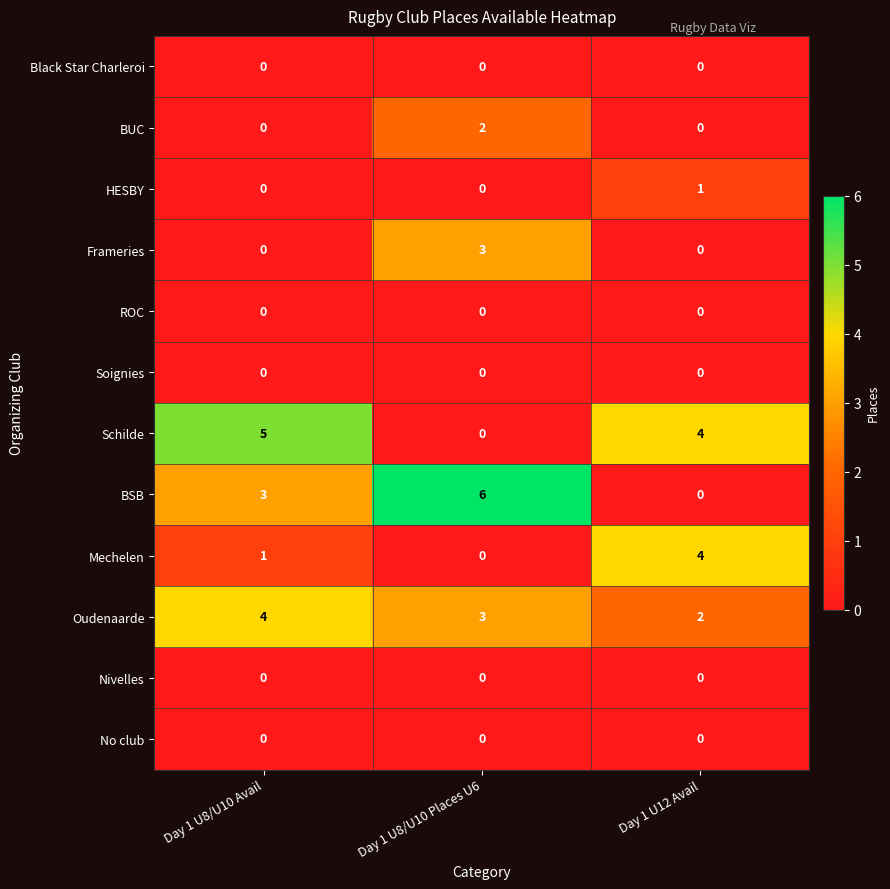

True or false: ROC has a value of 0 at Day 1 U8/U10 Avail.

True